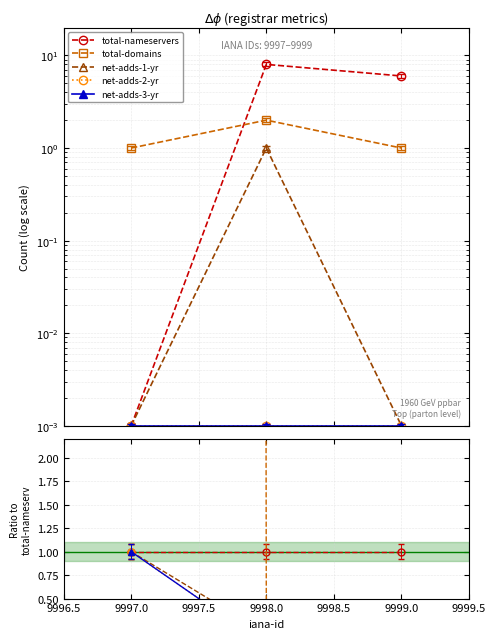

At which category does the chart reach its minimum across all series?

9998.0